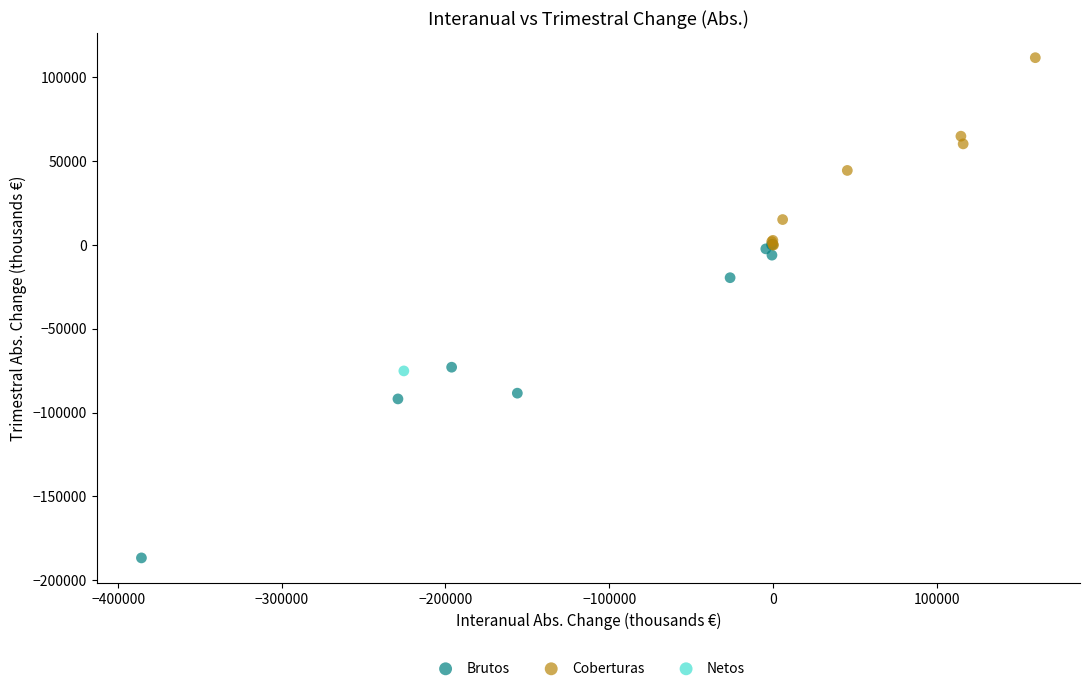

Which series contains the highest Y value?

Coberturas